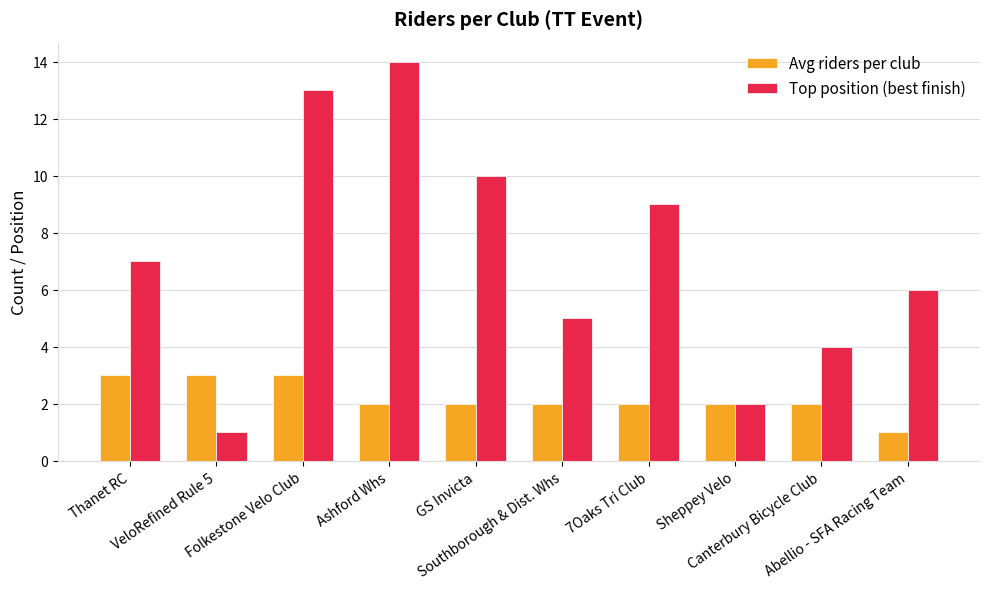

What is the difference between the maximum and minimum values in the Avg riders per club series?

2